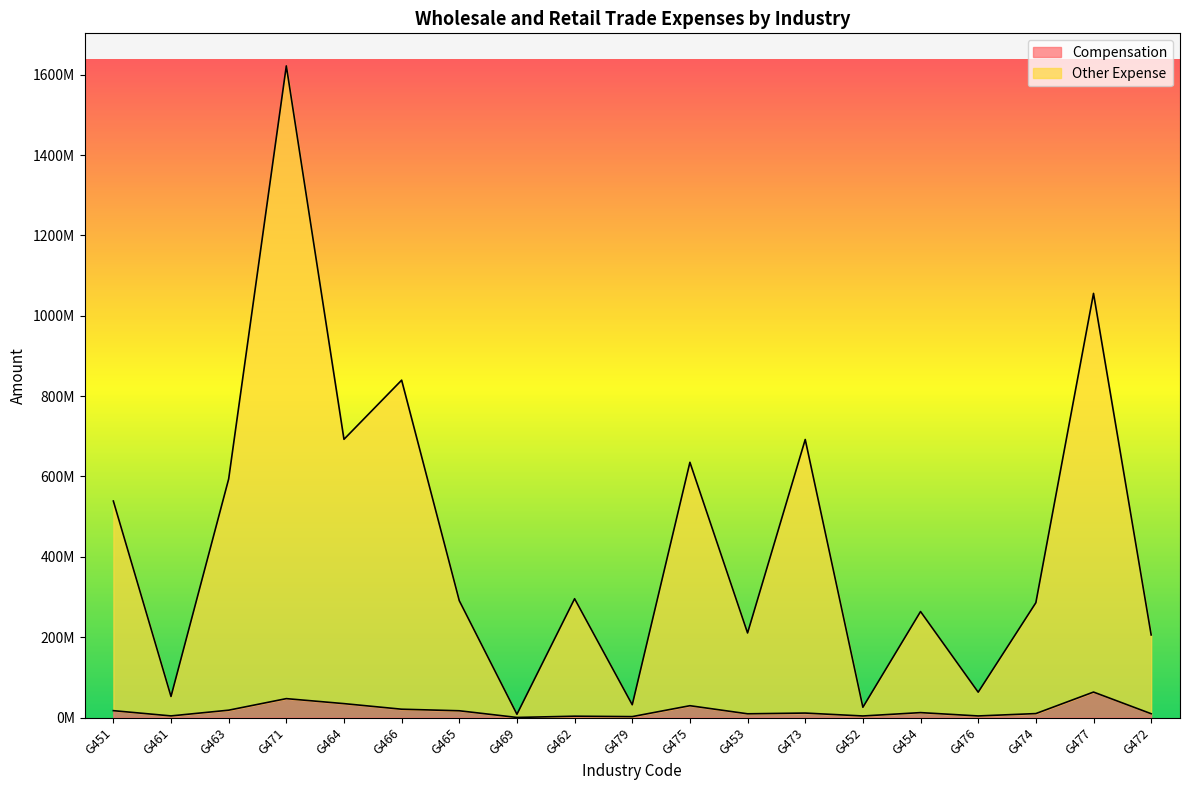

True or false: Compensation has a value of 3629260 at G474.

False